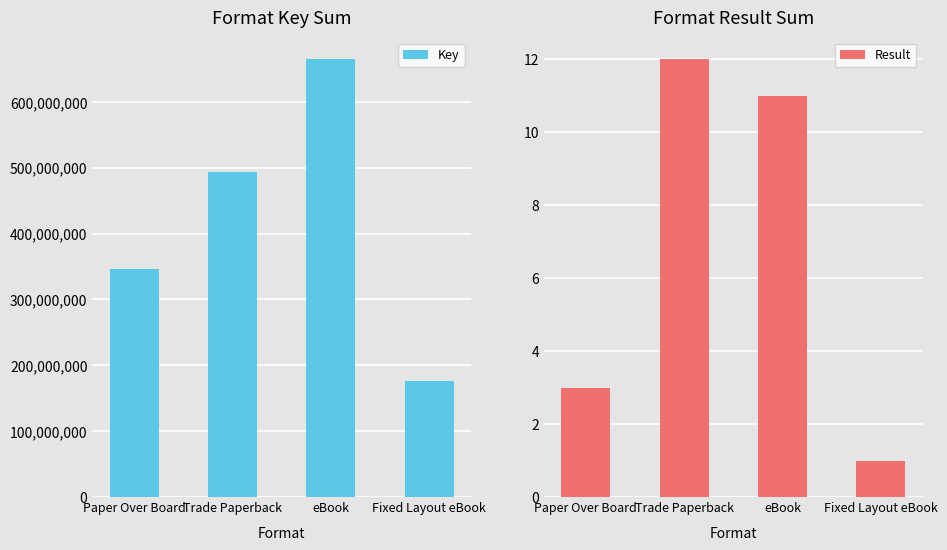

Reading left to right, list all the values displayed in this chart.

Key: 346147411	493496785	664776579	175868023
Result: 3	12	11	1